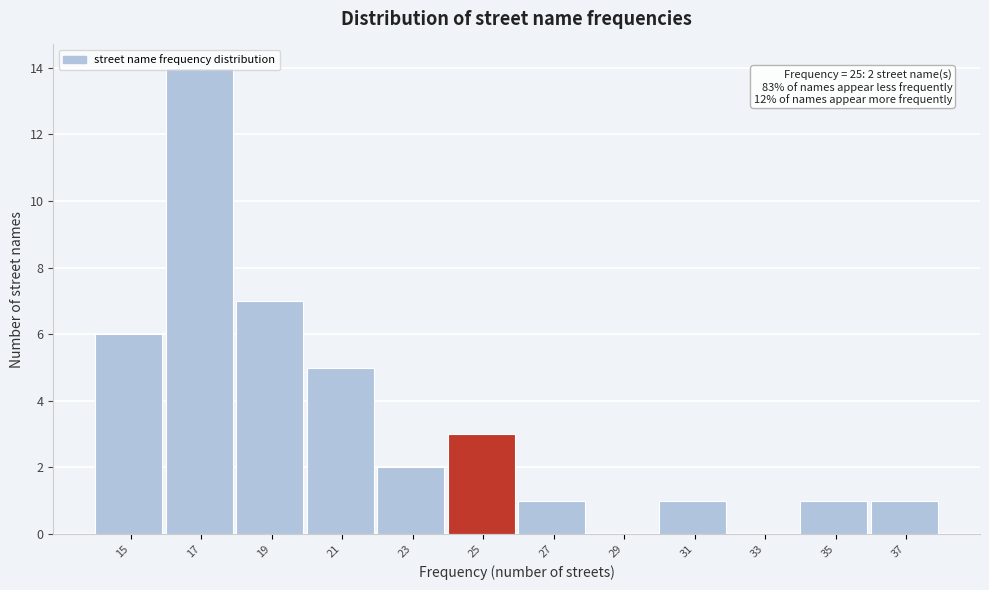

The chart shows a value of 2 at 15. True or false?

False